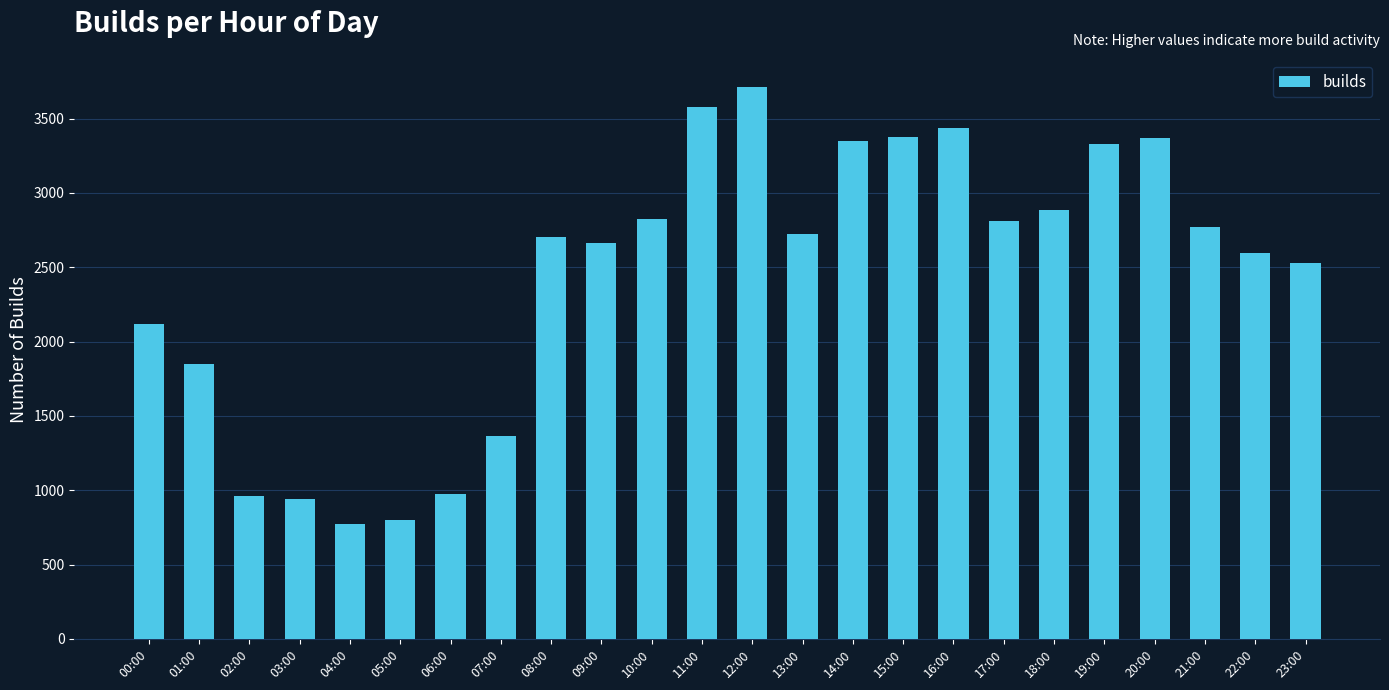

The chart shows a value of 802 at 05:00. True or false?

True